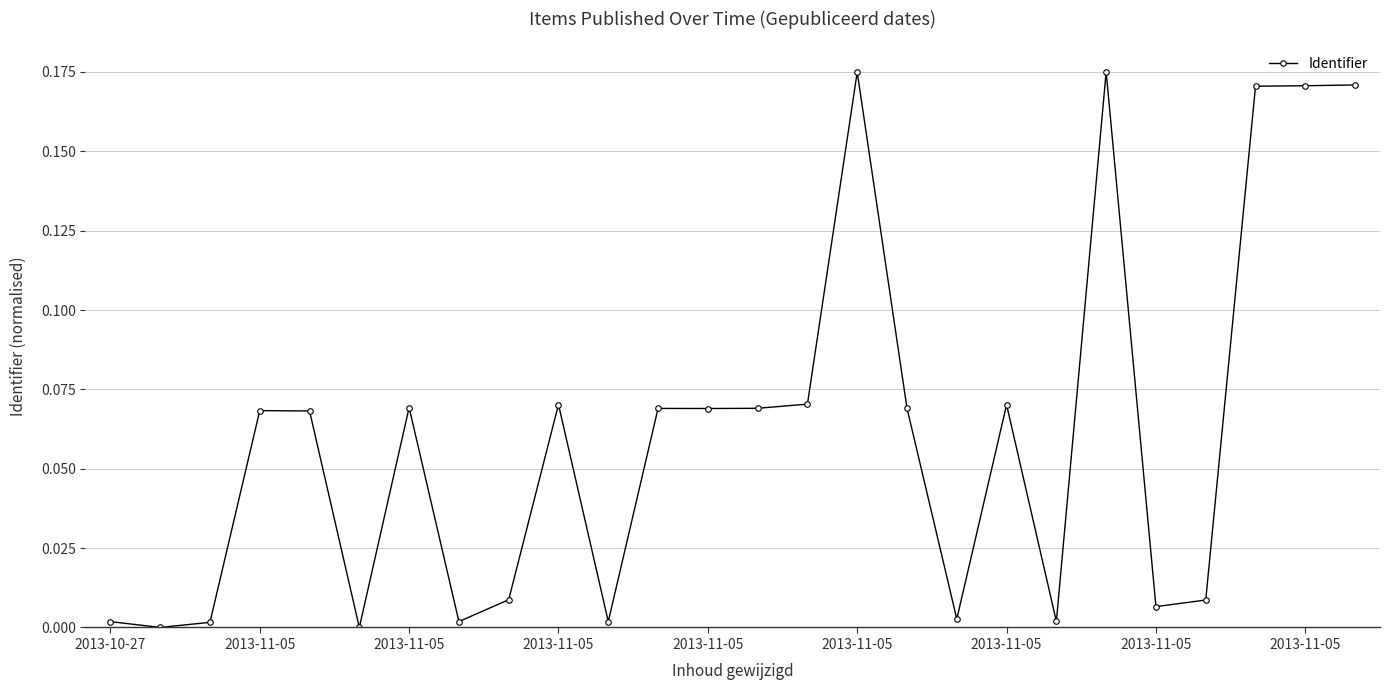

What is the sum of all values?

1.6